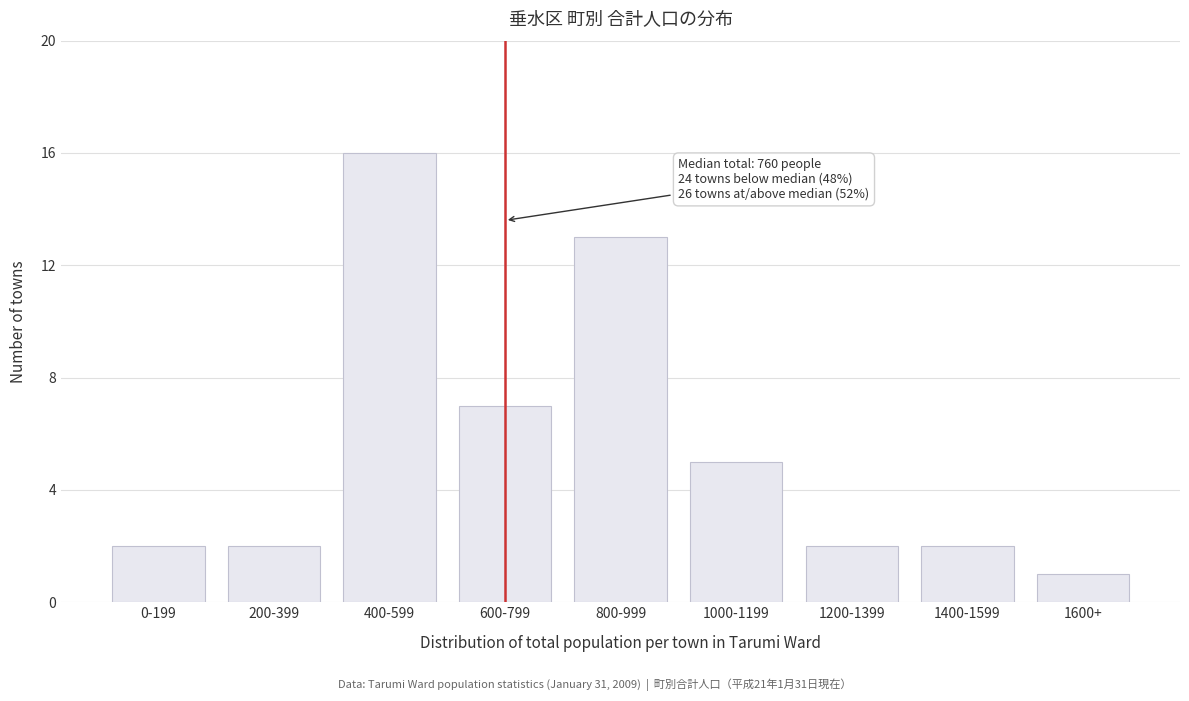

Reading left to right, extract all data points from this chart.

0-199=2	200-399=2	400-599=16	600-799=7	800-999=13	1000-1199=5	1200-1399=2	1400-1599=2	1600+=1